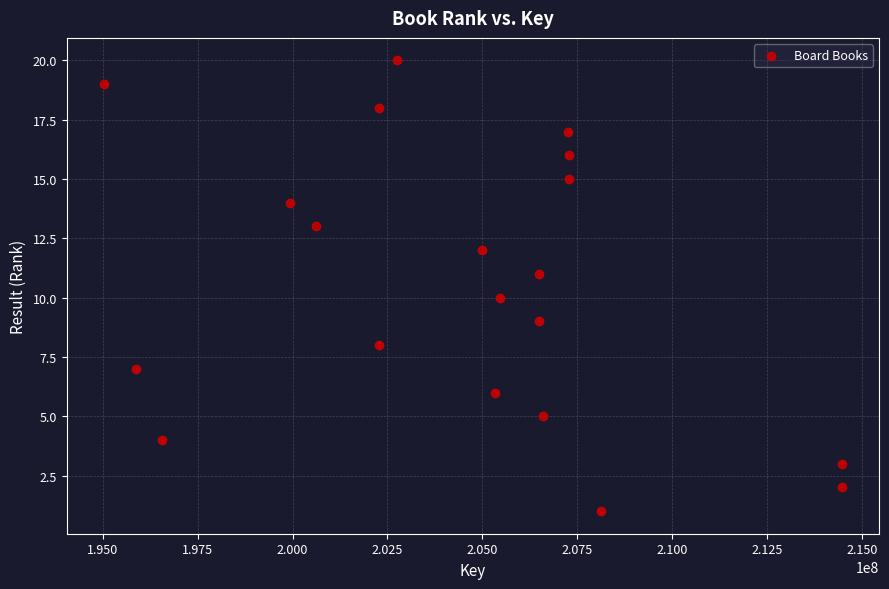

What is the range of X values (max minus min)?

19464582